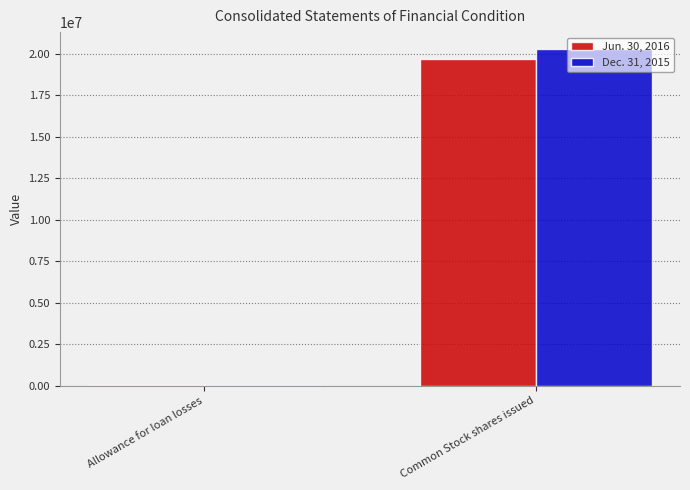

Reading left to right, transcribe all the data shown in this chart.

Jun. 30, 2016: Allowance for loan losses=8915	Common Stock shares issued=19678697
Dec. 31, 2015: Allowance for loan losses=9691	Common Stock shares issued=20297317